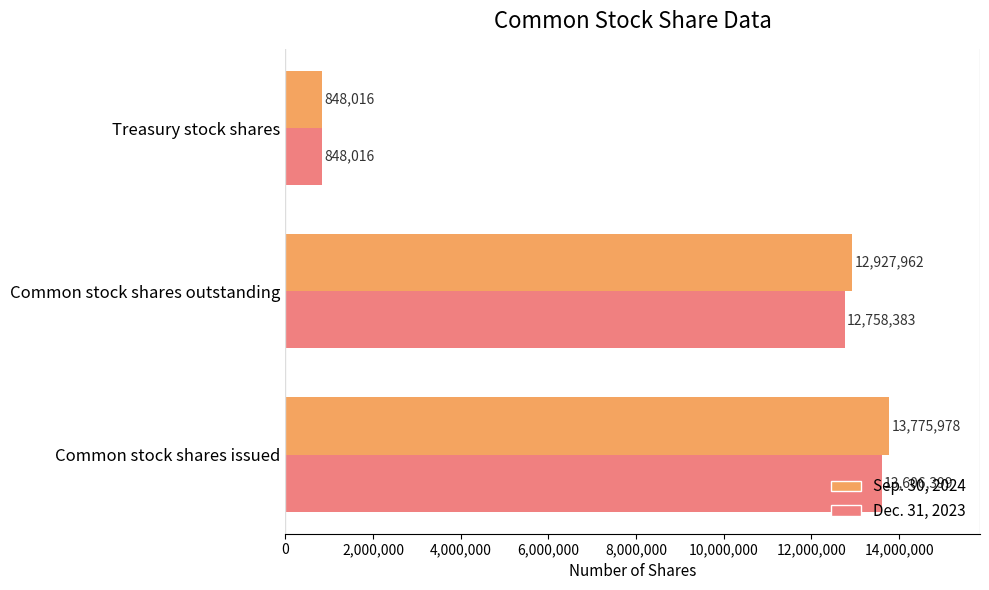

How many values in the Sep. 30, 2024 series are below 12927962?

1